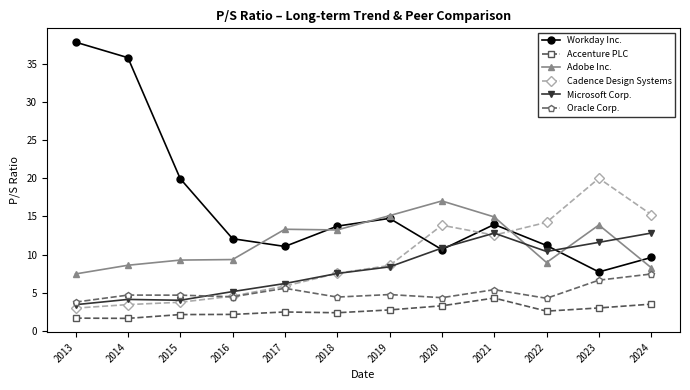

What is the average value of the Workday Inc. series?

16.5